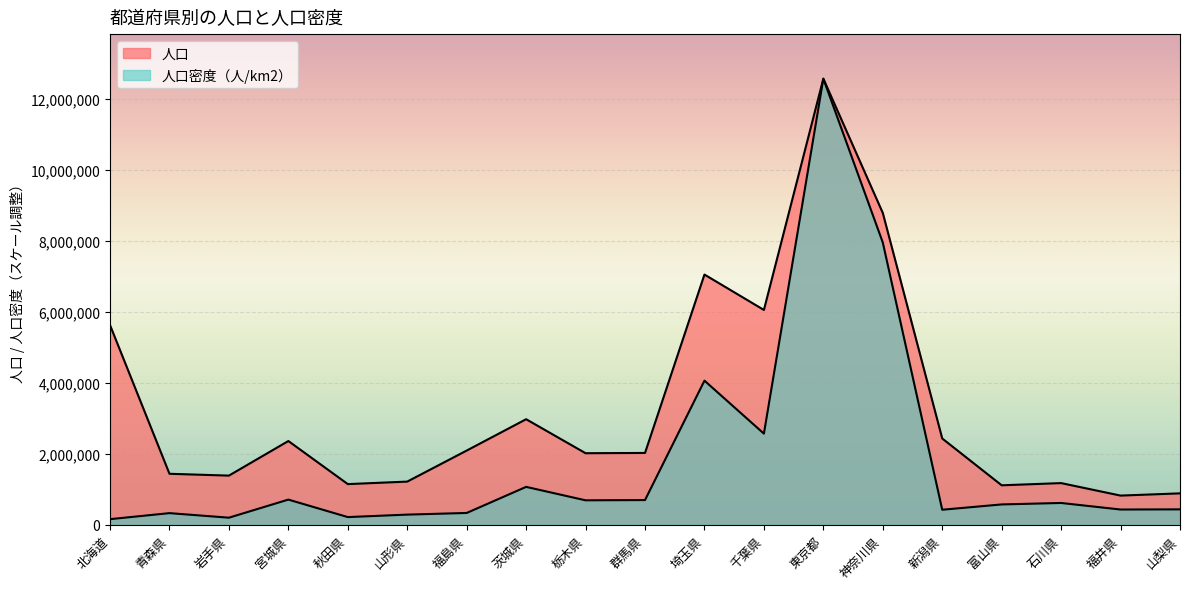

What is the greatest value displayed?

12576601.0